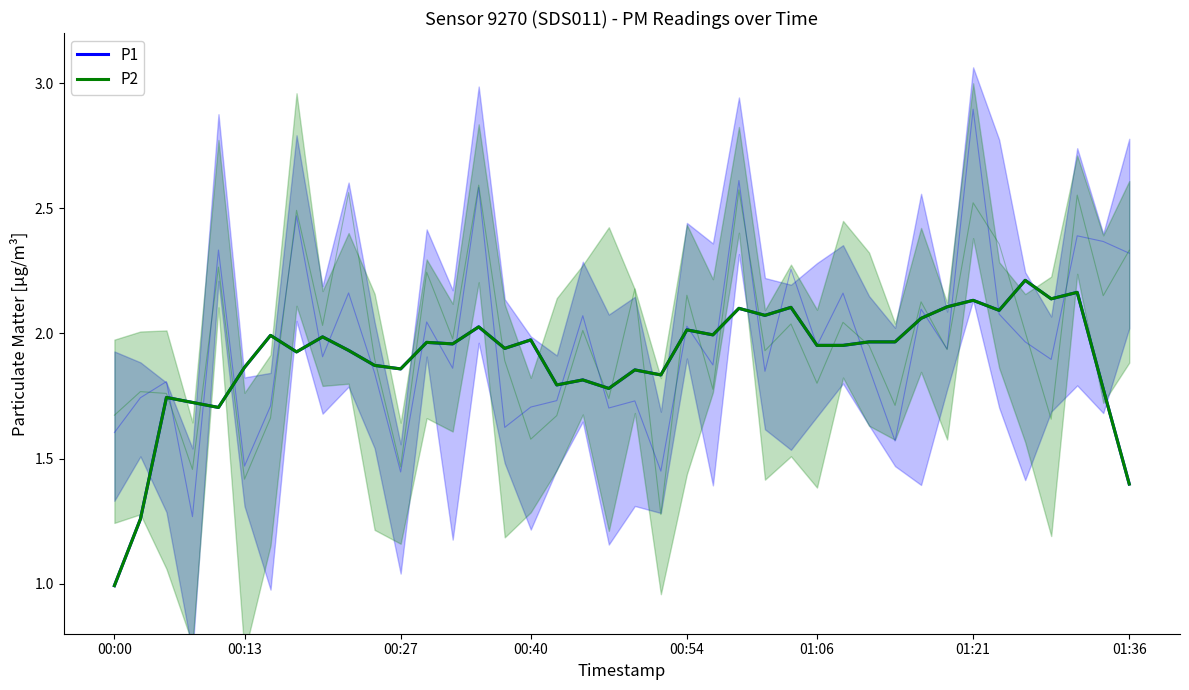

What is the sum of all P2 values?

76.0